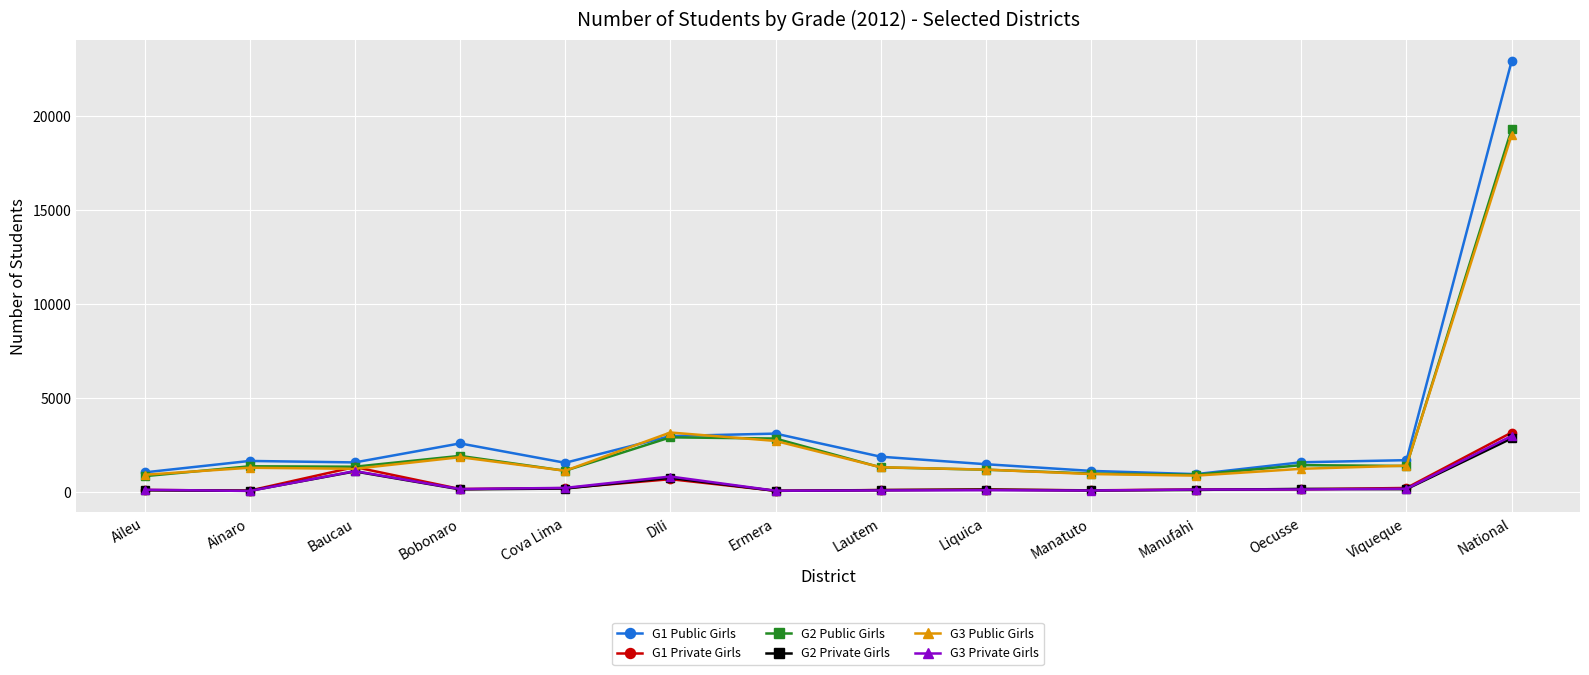

True or false: G1 Private Girls has more than 0 points higher than both neighbors.

True